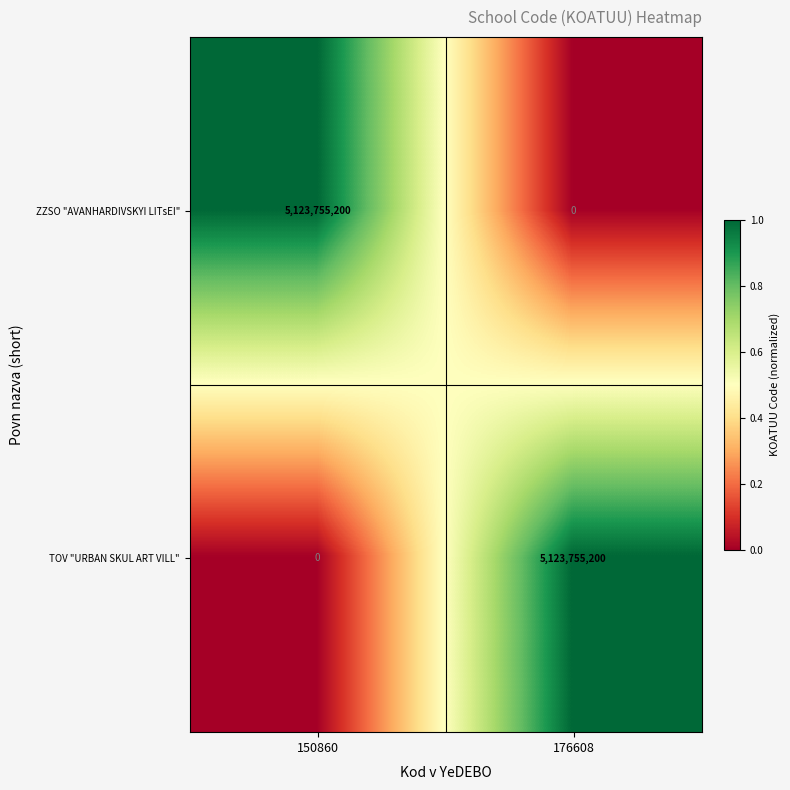

The value of TOV "URBAN SKUL ART VILL" at 150860 is 0. True or false?

True